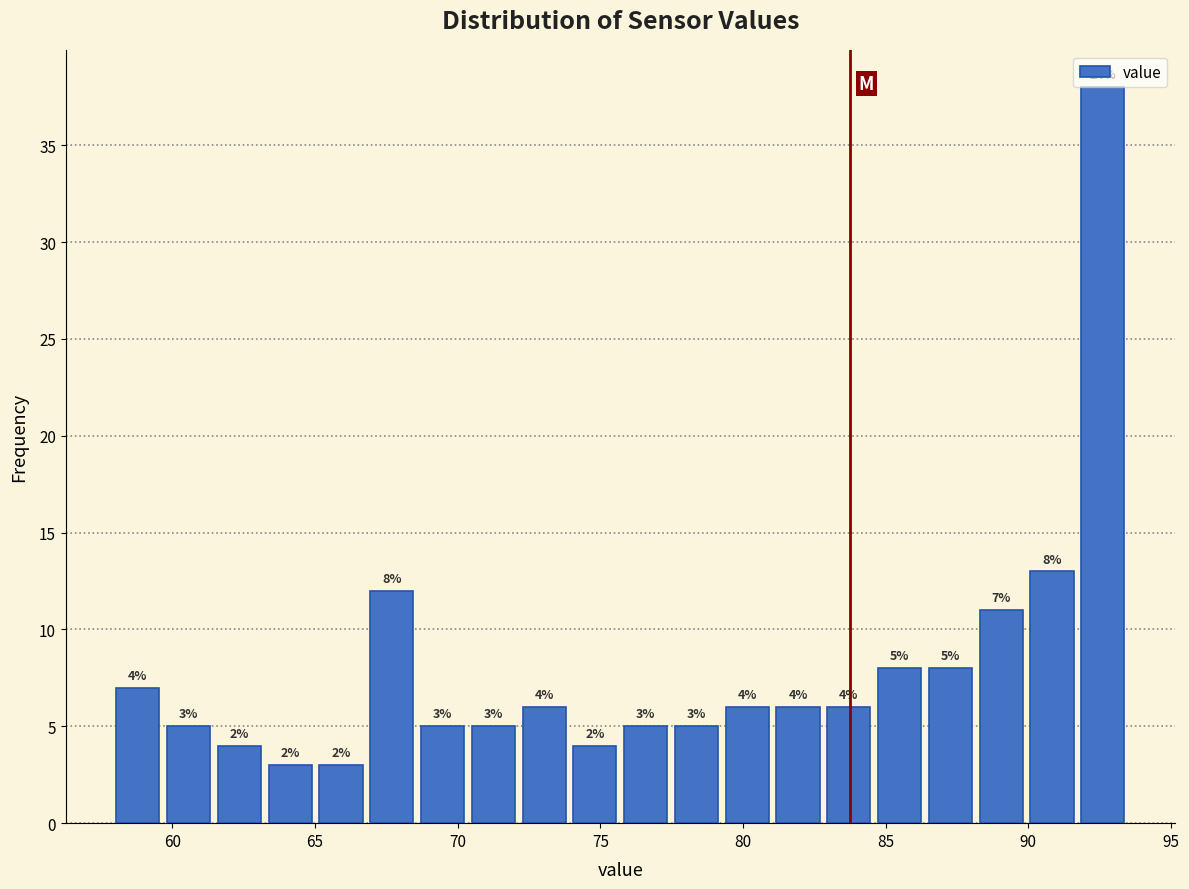

Read against the x-axis, roughly where is the centre of the tallest bar?

92.5